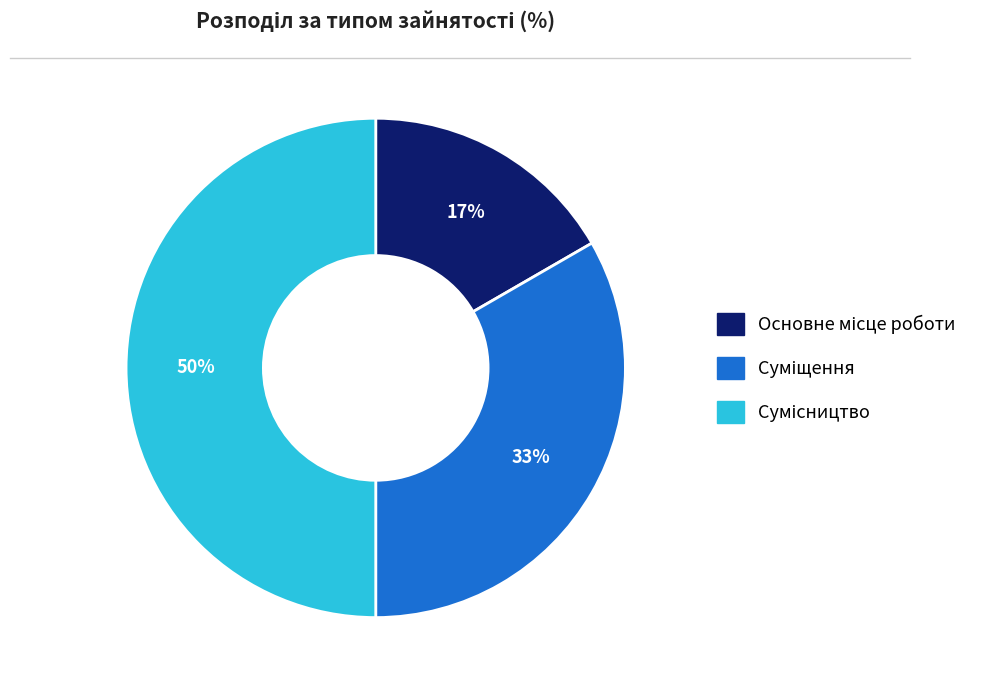

To the nearest percent, what is the average slice percentage?

33%